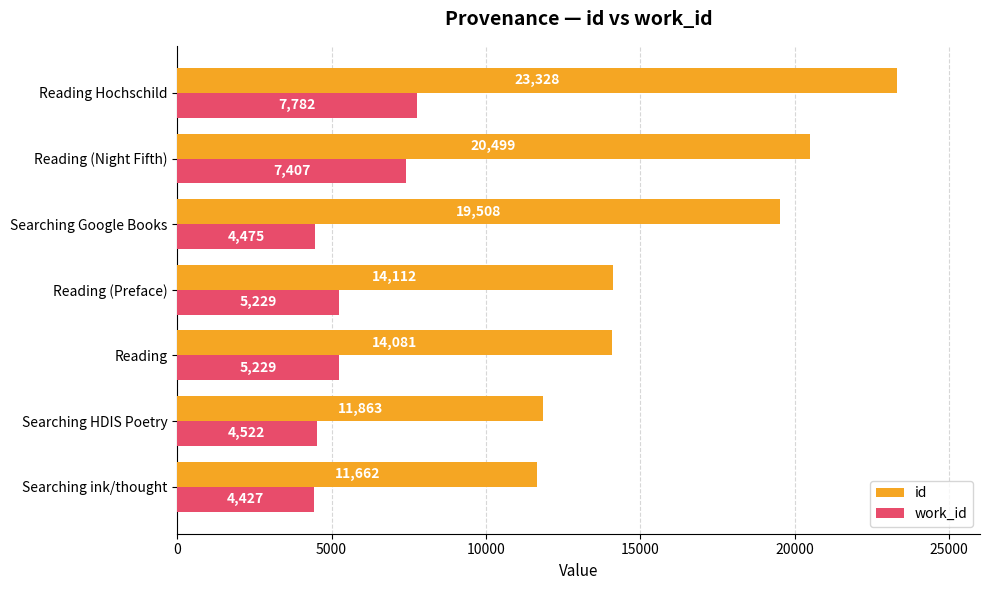

List the series in order of their overall mean, highest first.

id, work_id